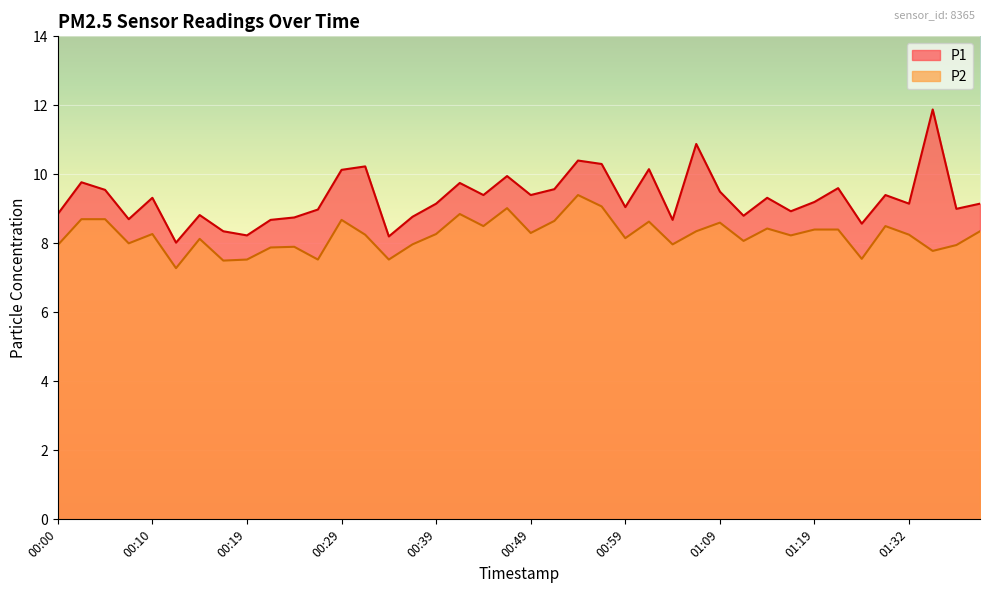

The P1 series shows 9.2 at 01:32. True or false?

True